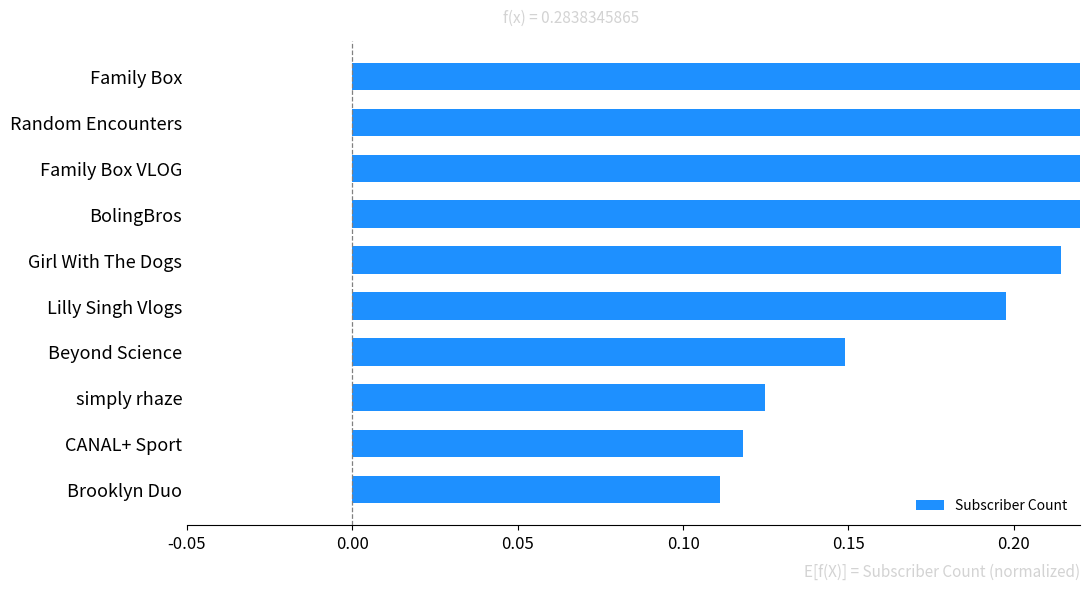

How many values are between 0 and 1?

10